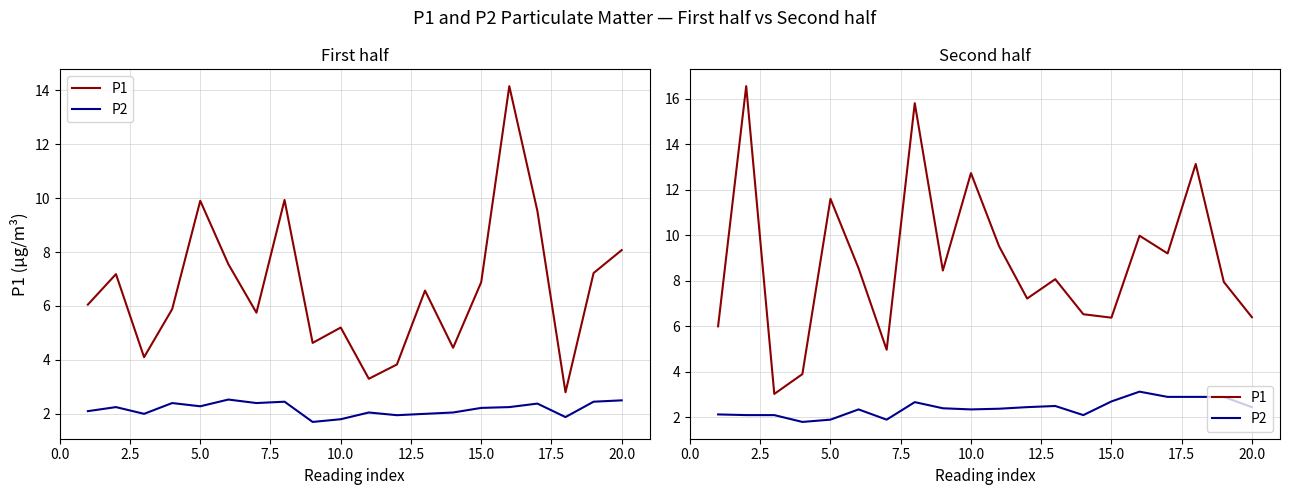

Which series has the widest spread of values?

P1